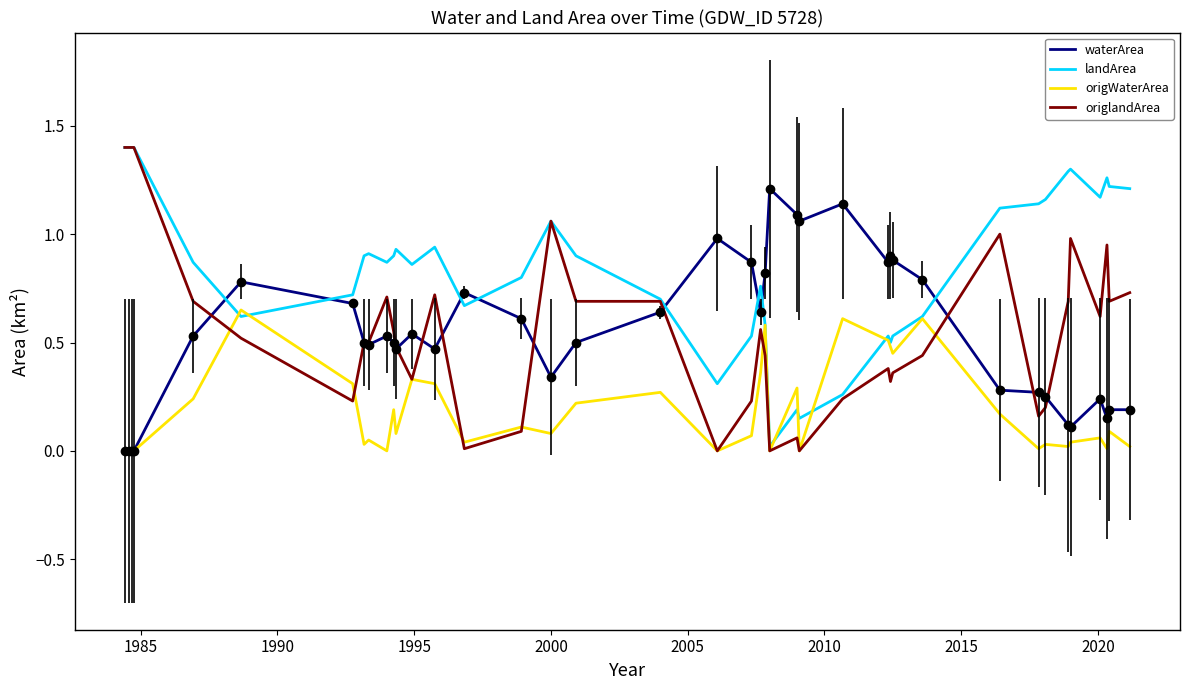

What is the maximum value for landArea?

1.4